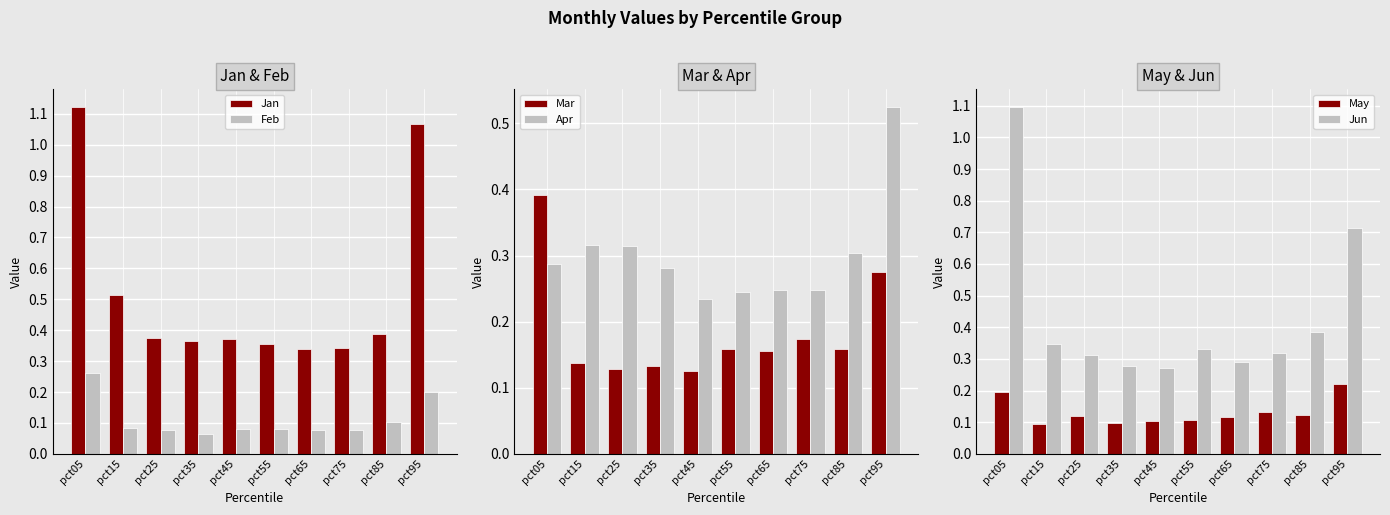

Is it true that May equals 0.1 at pct45?

True